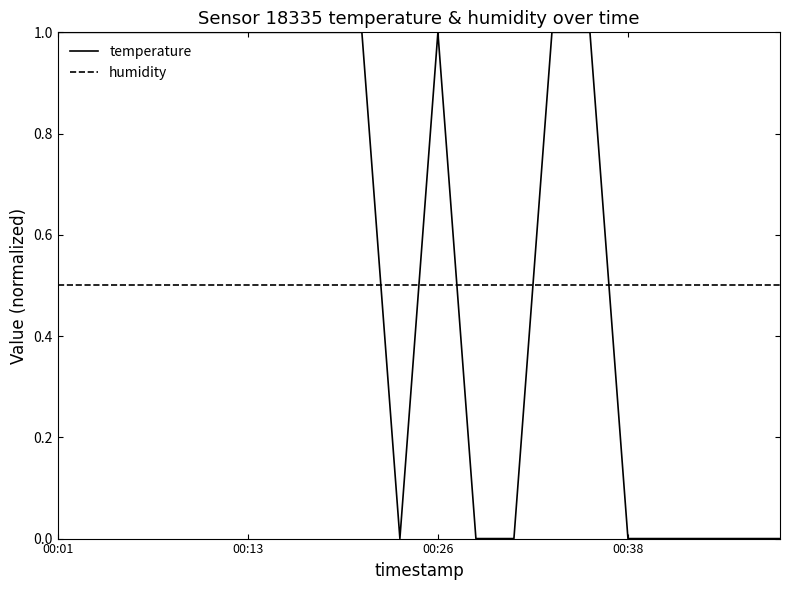

Reading left to right, extract all data points from this chart.

temperature: 1.0	1.0	1.0	1.0	1.0	1.0	1.0	1.0	1.0	0.0	1.0	0.0	0.0	1.0	1.0	0.0	0.0	0.0	0.0	0.0
humidity: 0.5	0.5	0.5	0.5	0.5	0.5	0.5	0.5	0.5	0.5	0.5	0.5	0.5	0.5	0.5	0.5	0.5	0.5	0.5	0.5